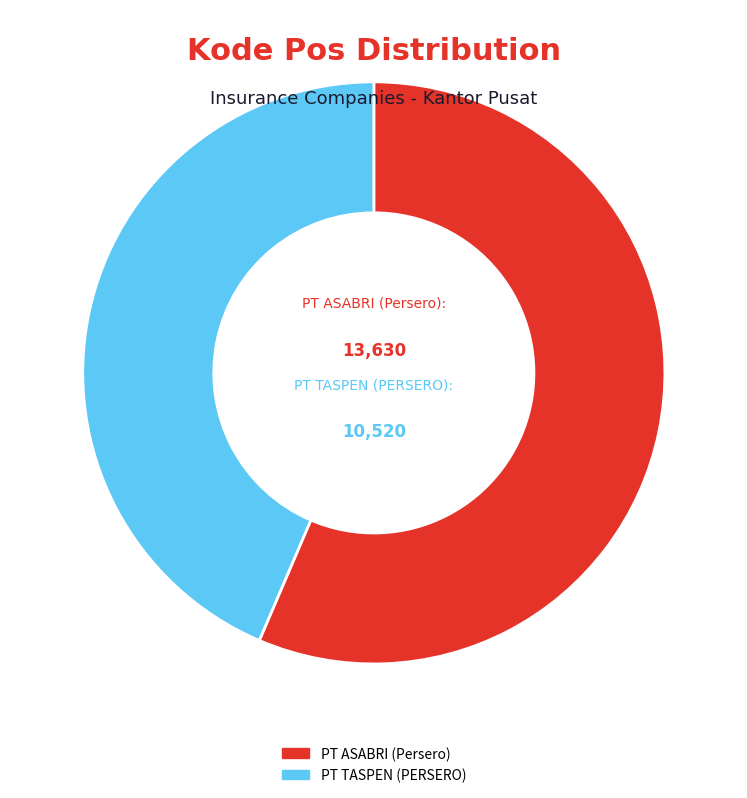

What is the smallest slice in the pie chart?

PT TASPEN (PERSERO)